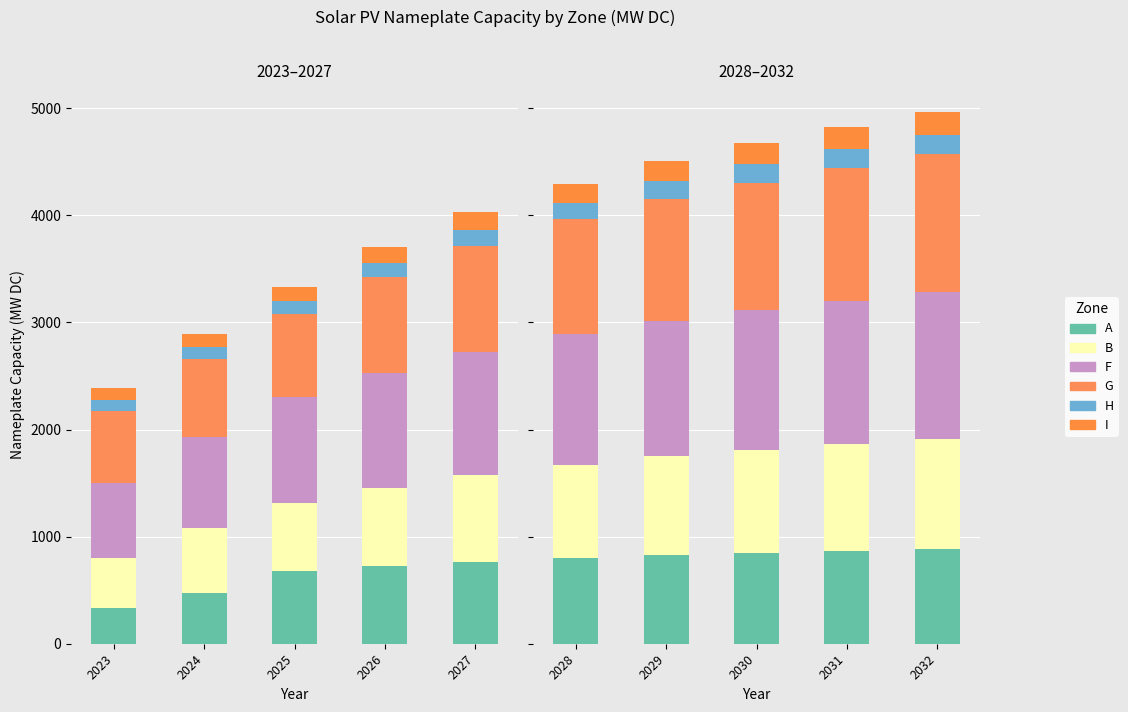

What are all the series names shown in the legend?

A, B, F, G, H, I